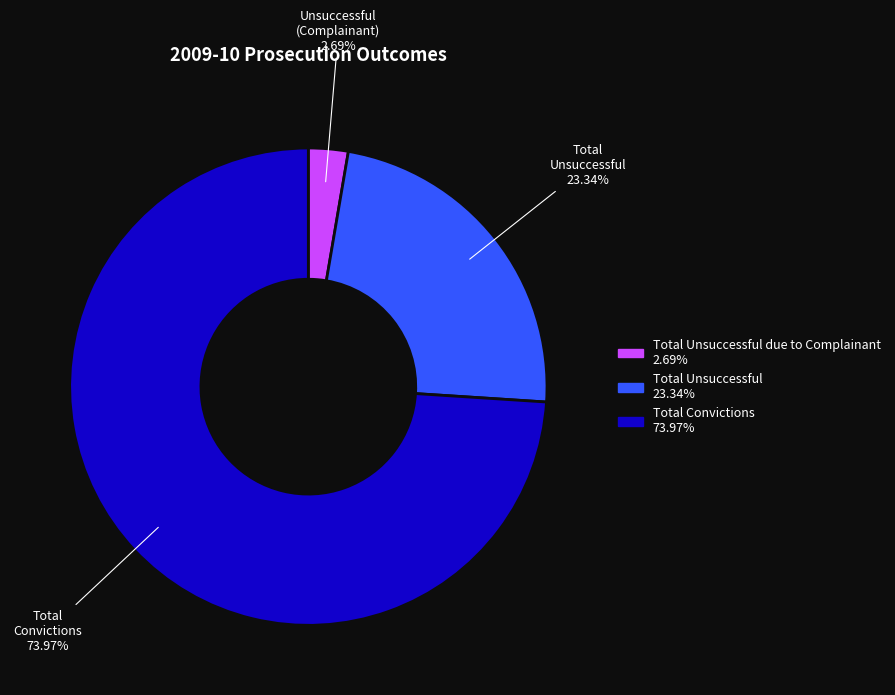

Which slice is the smallest?

Unsuccessful (Complainant) 2.69%